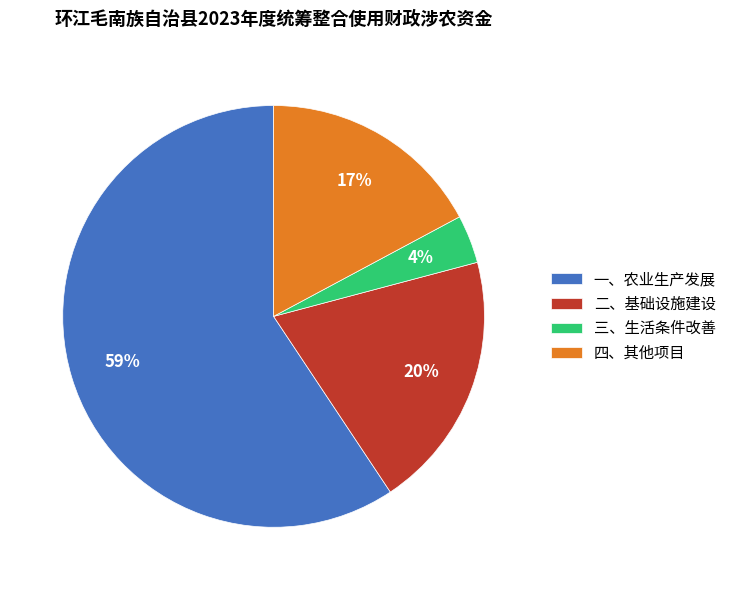

Count the number of slices in the pie.

4